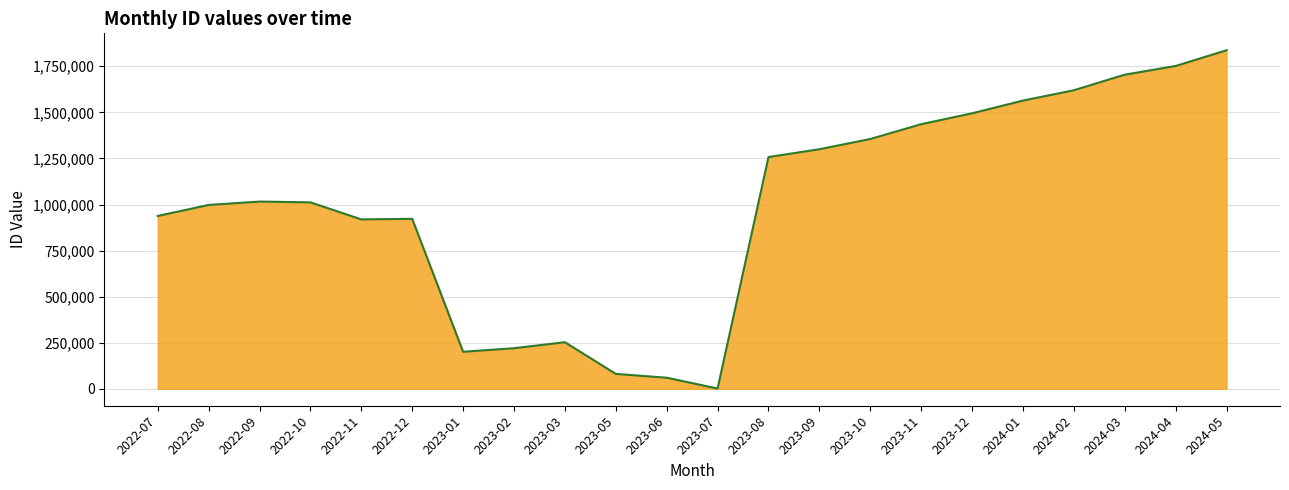

Which category has the lowest value across all series?

2023-07